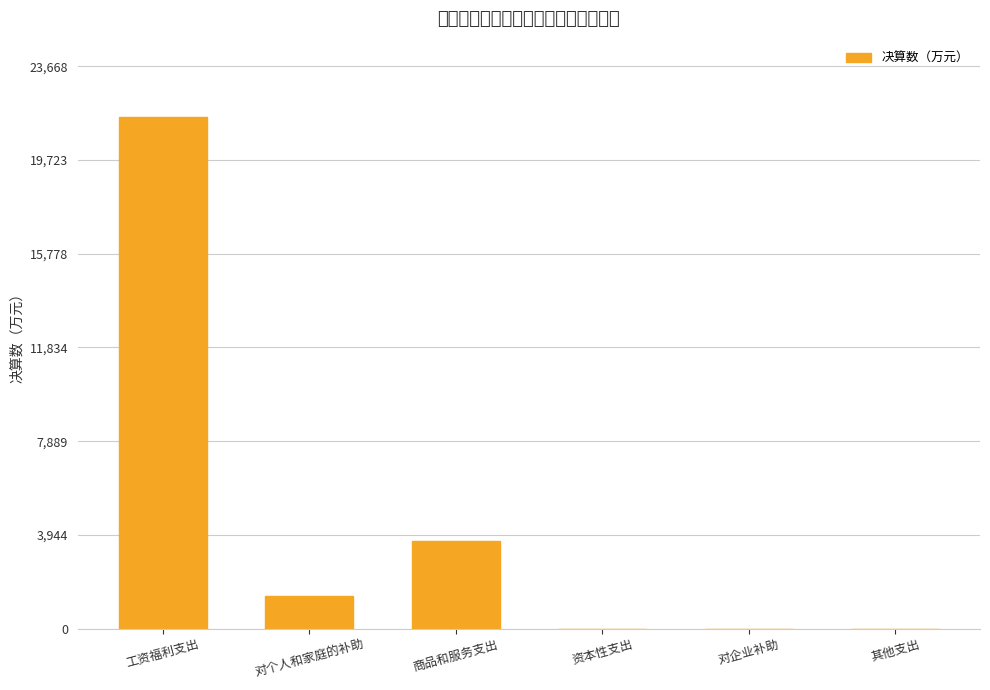

Reading left to right, transcribe all the data shown in this chart.

工资福利支出=21516.5	对个人和家庭的补助=1351.2	商品和服务支出=3695.3	资本性支出=0.0	对企业补助=0.0	其他支出=0.0